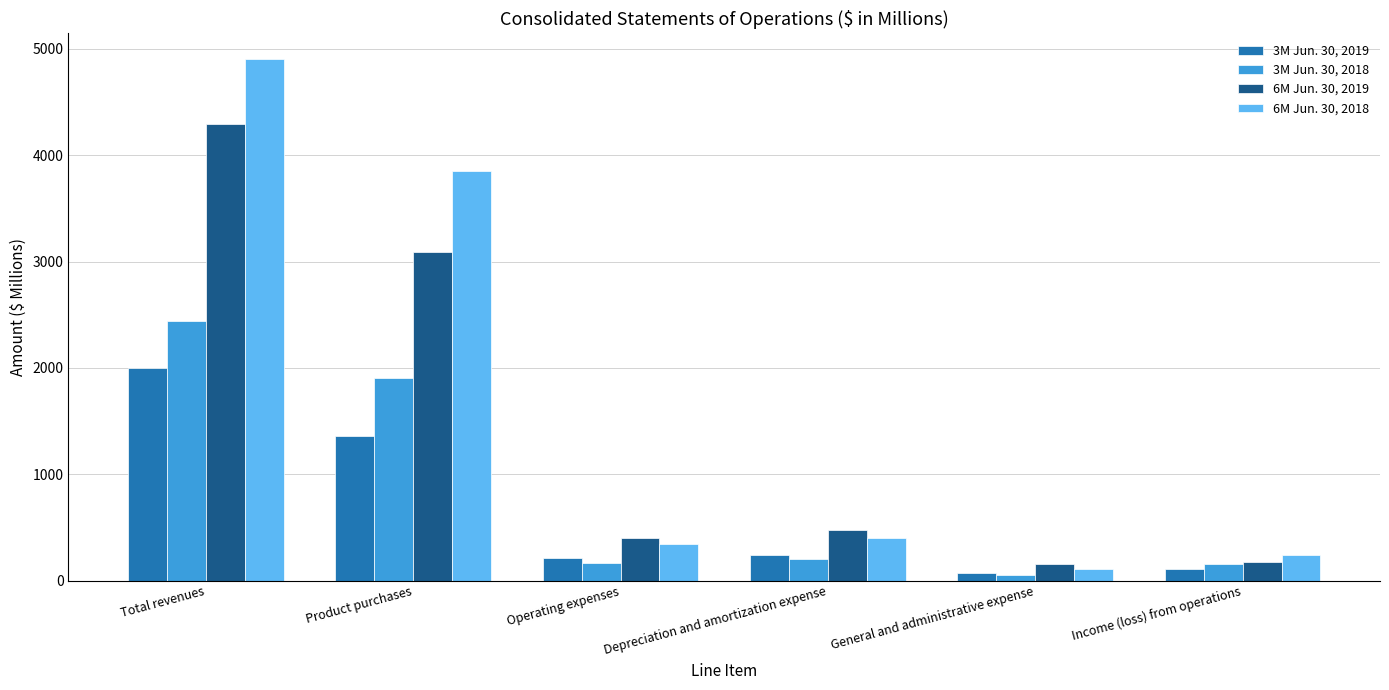

At which label does 3M Jun. 30, 2019 first exceed 237?

Total revenues